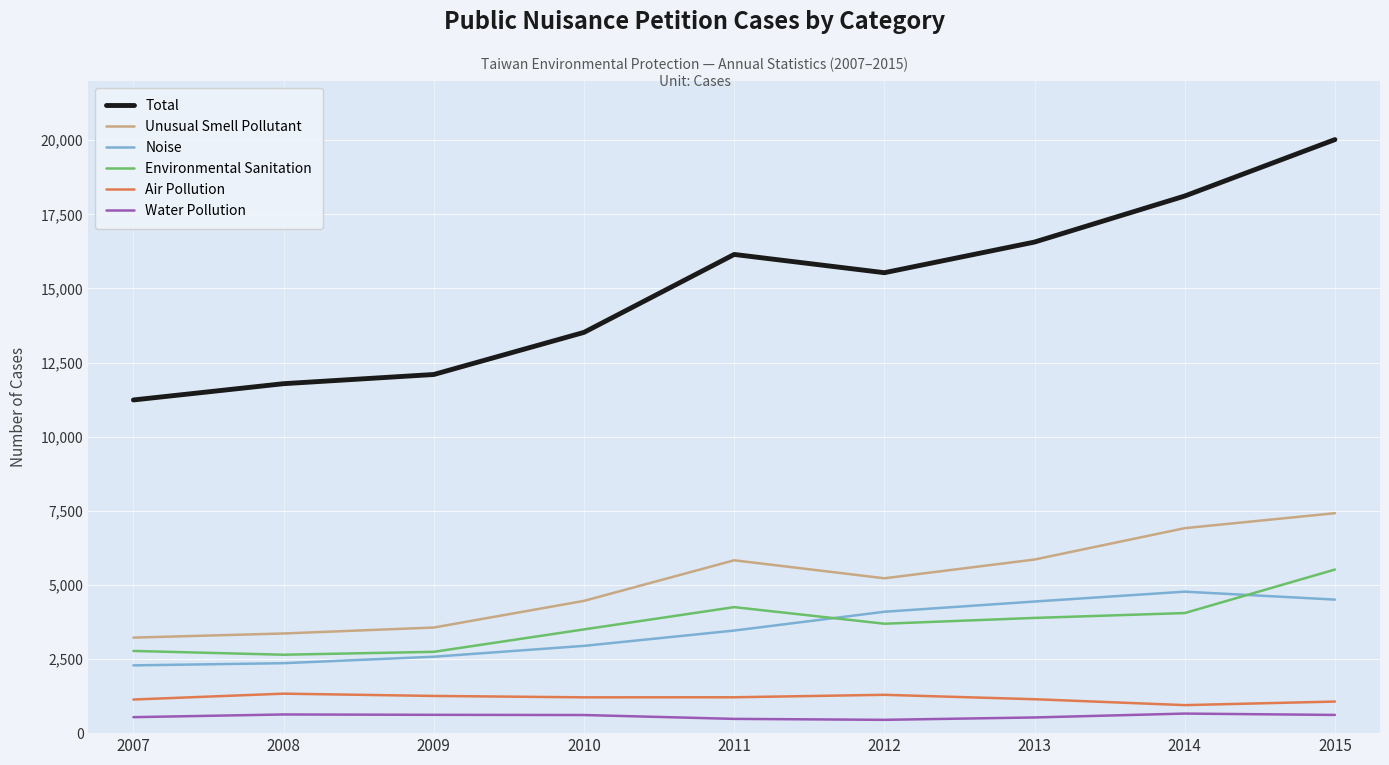

True or false: Noise and Unusual Smell Pollutant cross at least once.

False